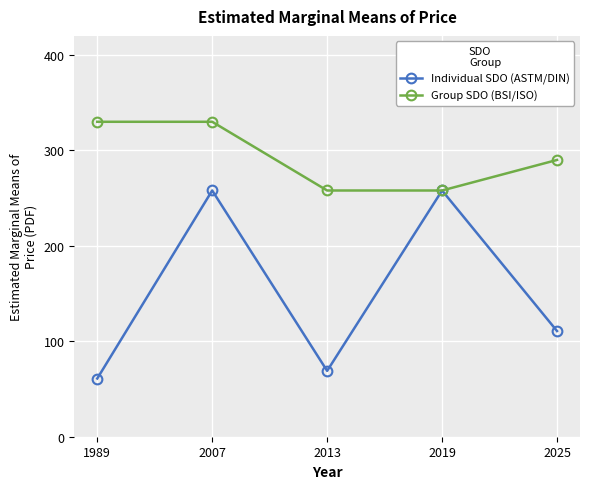

Rank the series by their average value, from lowest to highest.

Individual SDO (ASTM/DIN), Group SDO (BSI/ISO)